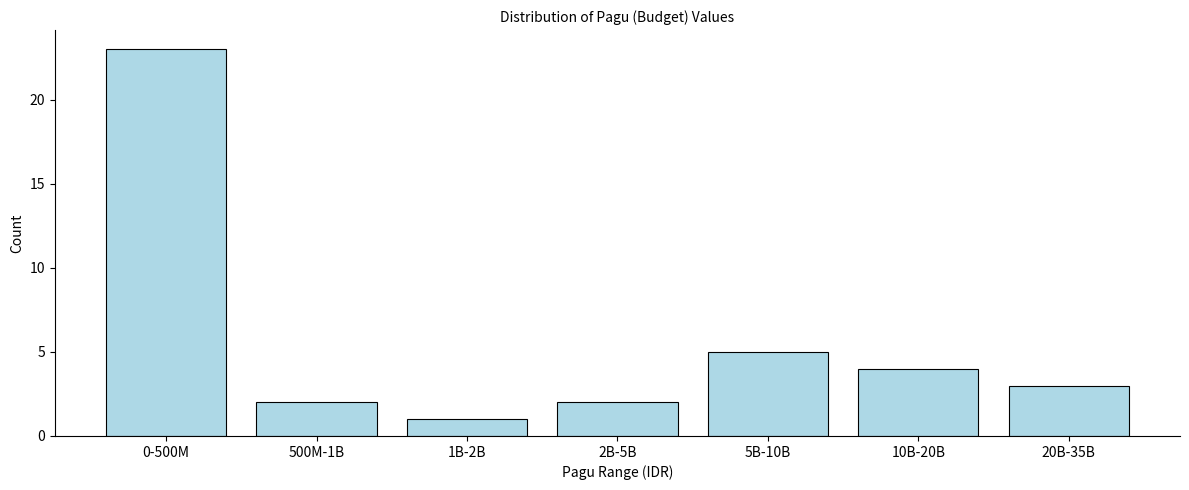

Reading left to right, extract all data points from this chart.

0-500M=23	500M-1B=2	1B-2B=1	2B-5B=2	5B-10B=5	10B-20B=4	20B-35B=3